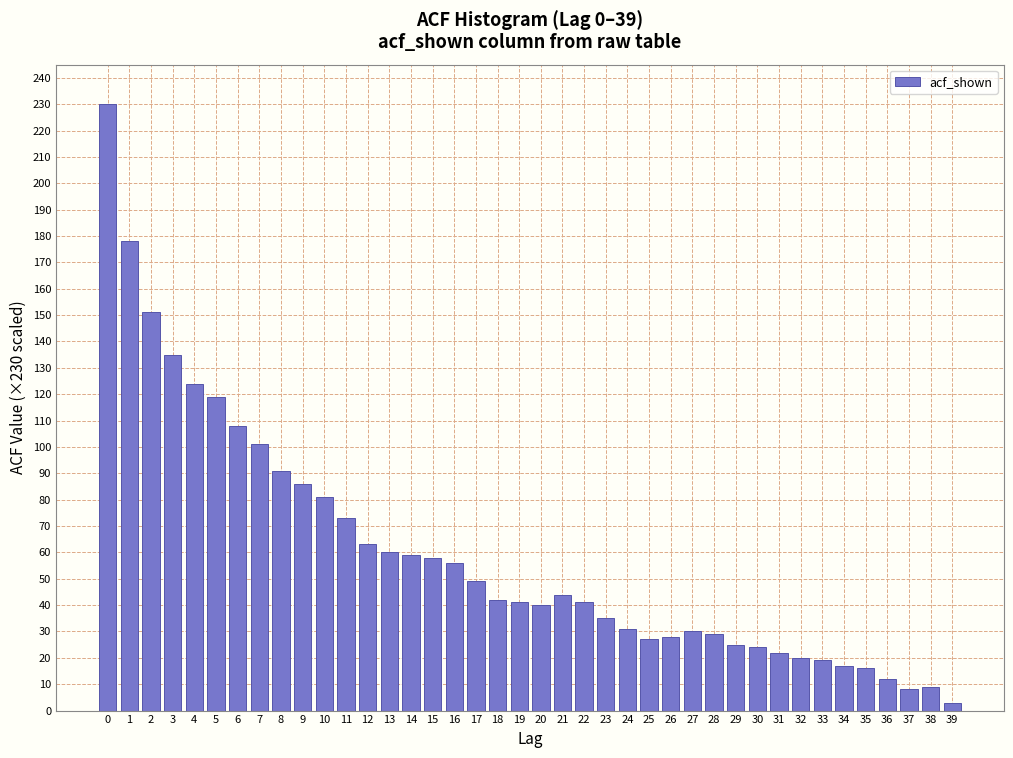

The chart shows a value of 5 at 34. True or false?

False